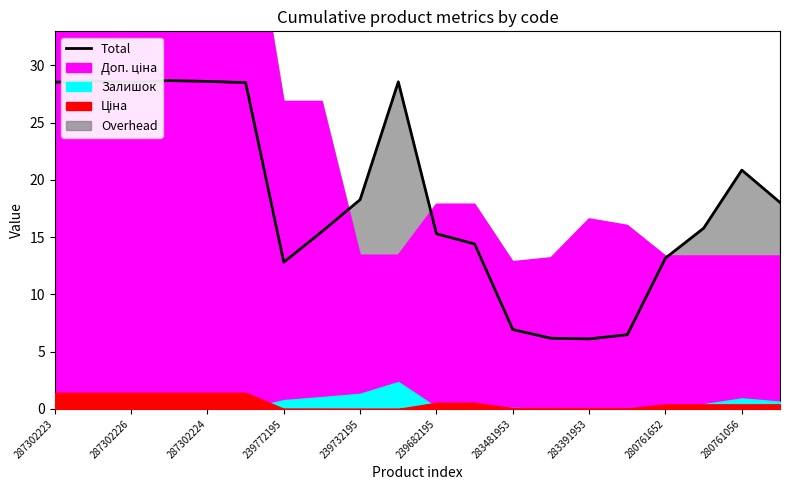

What is the difference between the maximum and minimum values?

22.6